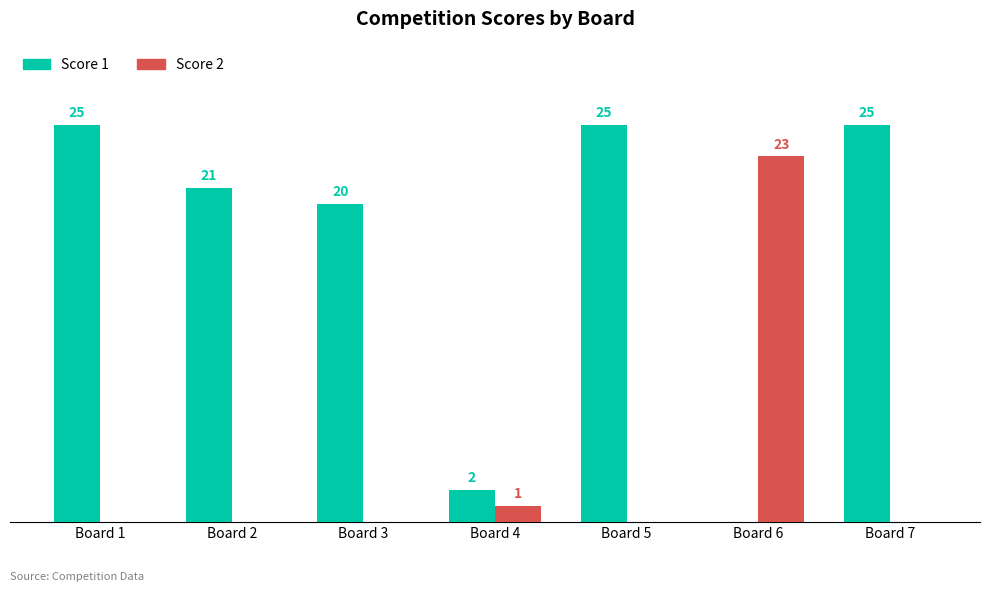

Where is Score 2 nearest to the value 11?

Board 4